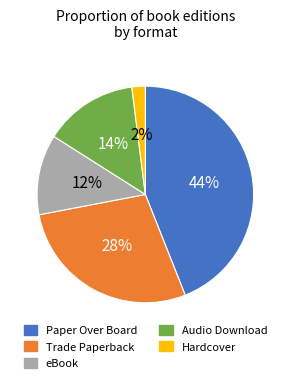

To the nearest percent, what percentage of the pie is Audio Download?

14%